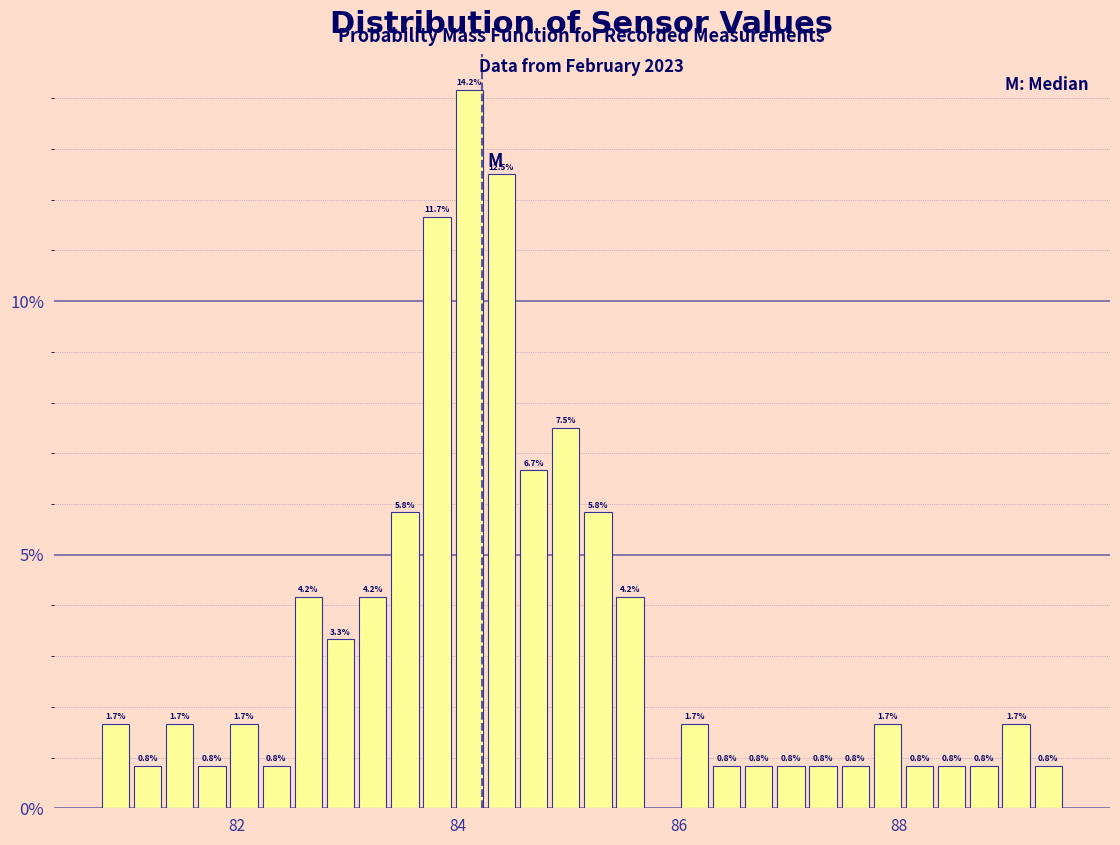

Around what value on the x-axis is the tallest bar? Give the approximate position of its centre, as read against the axis.

84.2